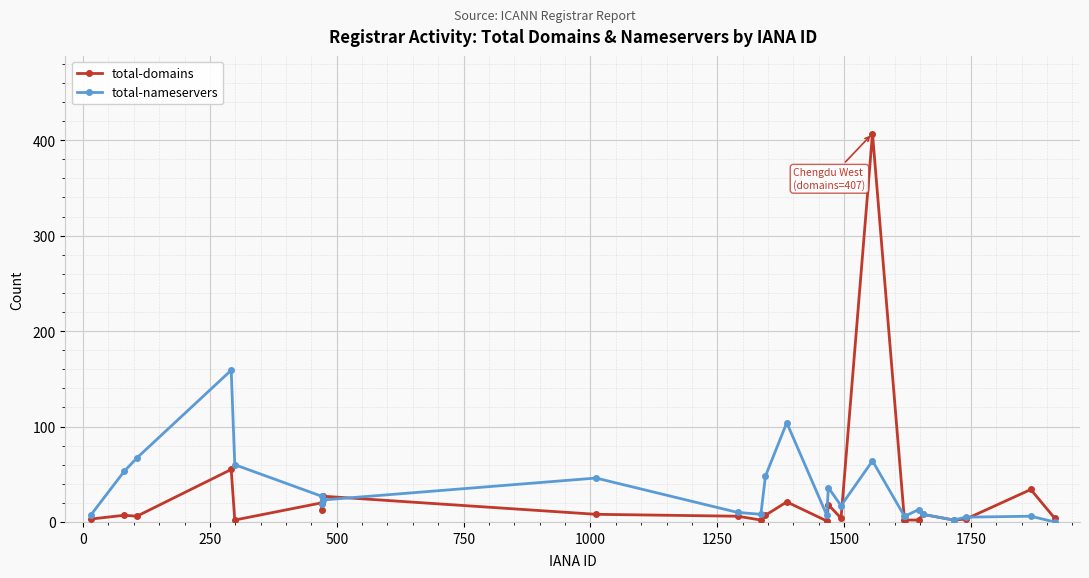

What is the greatest value displayed?

407